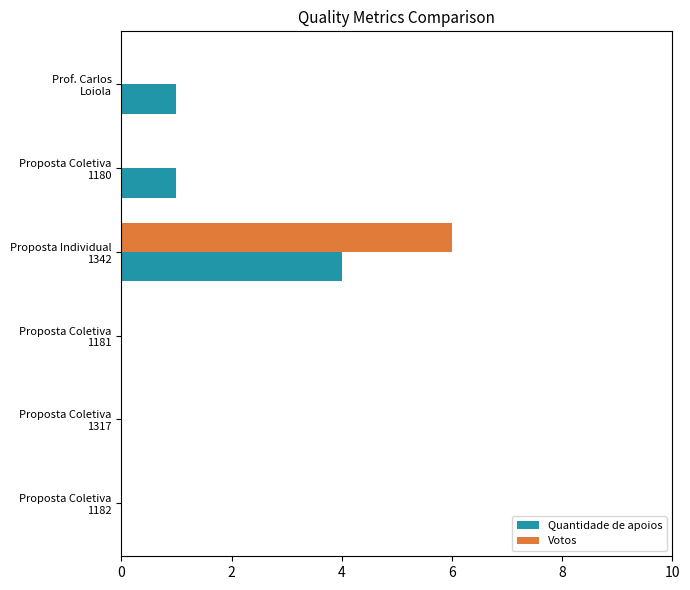

How many distinct data groups are displayed?

2